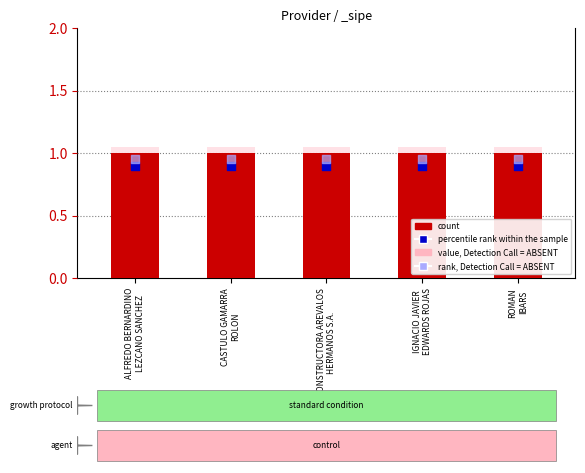

Which series reaches the minimum Y coordinate?

percentile rank within the sample